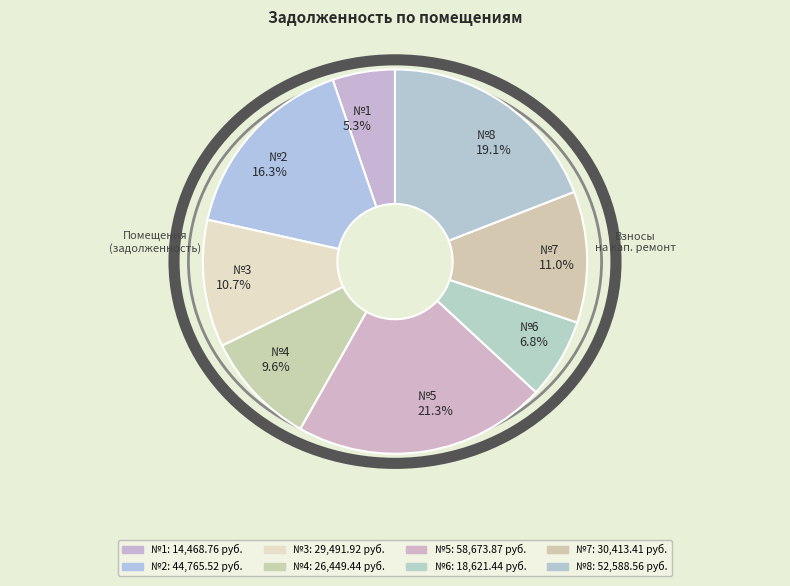

Which slice is the largest?

№5 21.3%